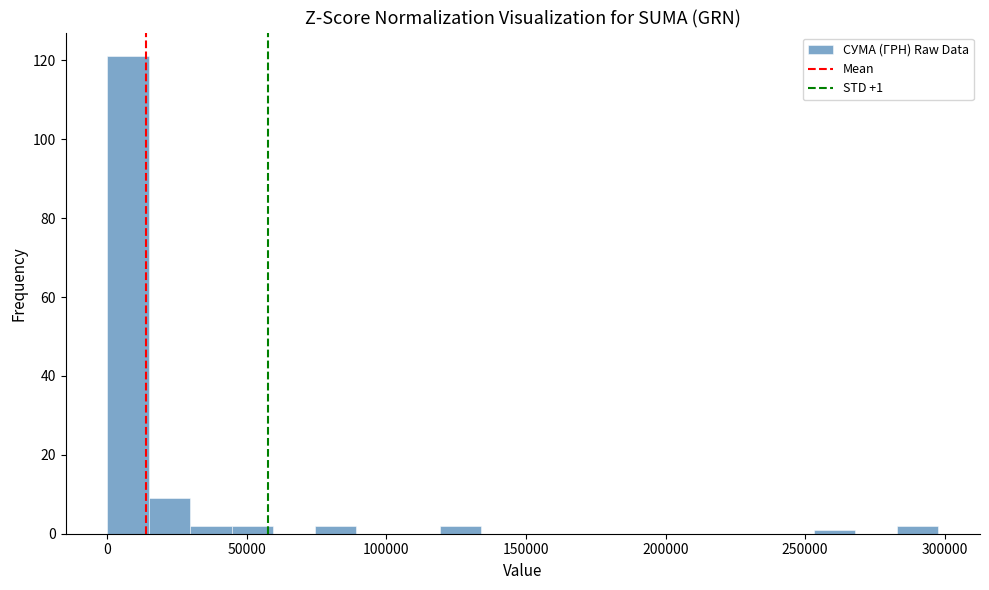

Around what value on the x-axis is the tallest bar? Give the approximate position of its centre, as read against the axis.

5000